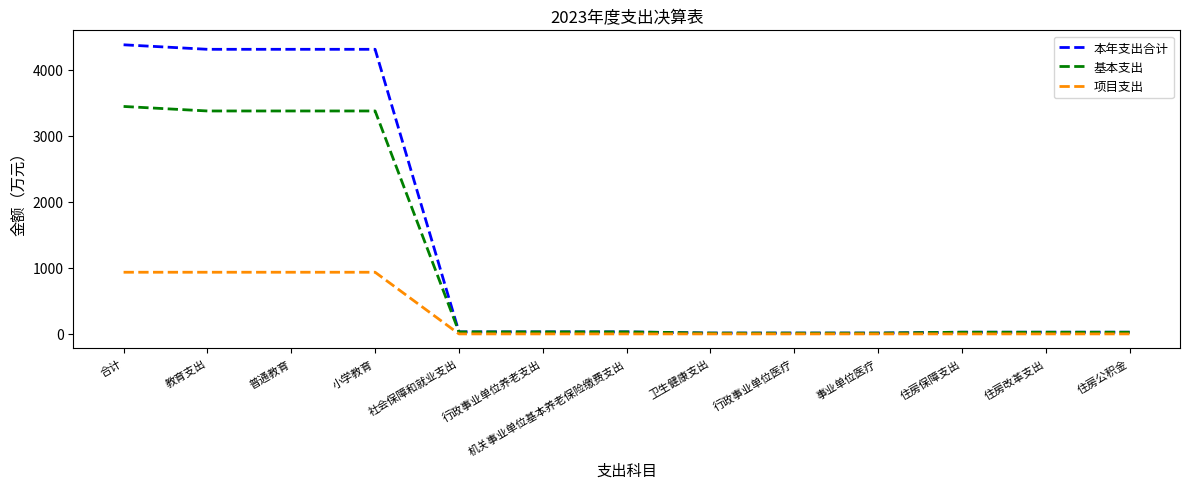

Rank the series by their average value, from highest to lowest.

本年支出合计, 基本支出, 项目支出